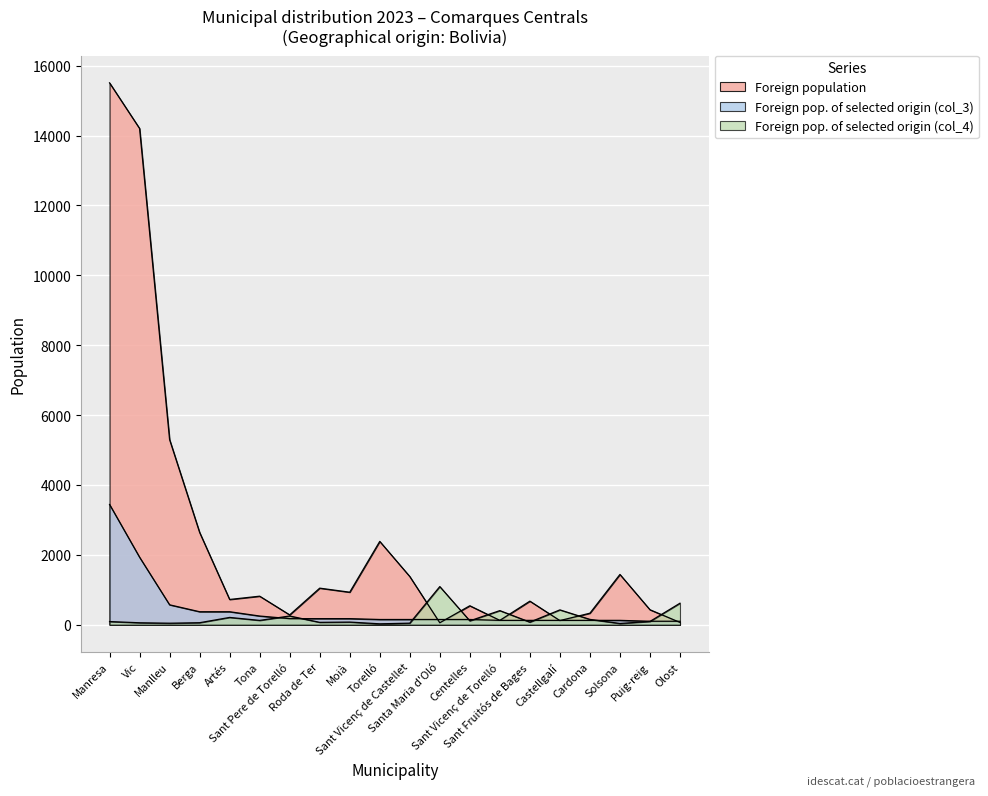

True or false: Foreign population has more than 1 points higher than both neighbors.

True